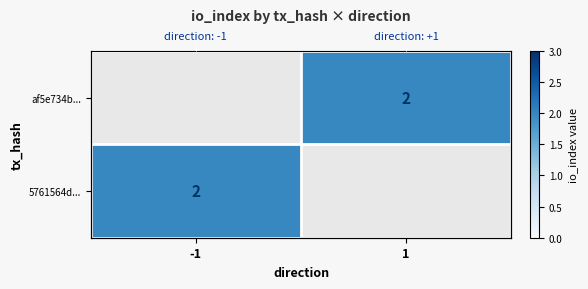

At 1, list the series in order from largest to smallest.

af5e734b..., 5761564d...